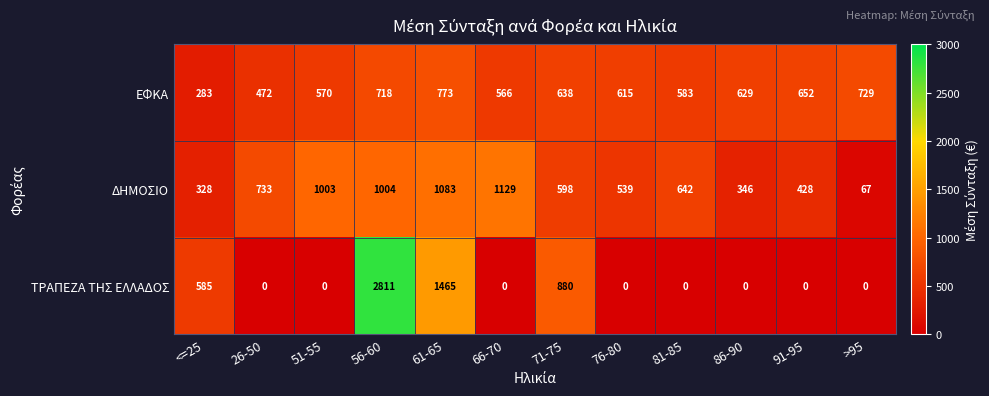

What is the difference between the second highest and second lowest values in the ΤΡΑΠΕΖΑ ΤΗΣ ΕΛΛΑΔΟΣ series?

1465